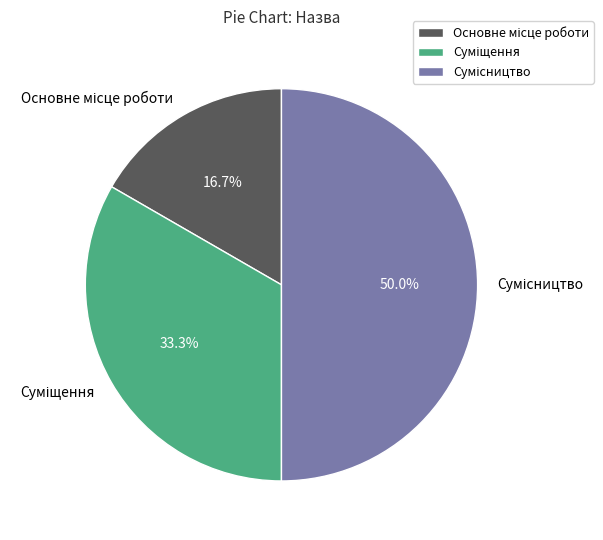

Approximately how many times larger is the value at Основне місце роботи compared to Сумісництво?

0.3